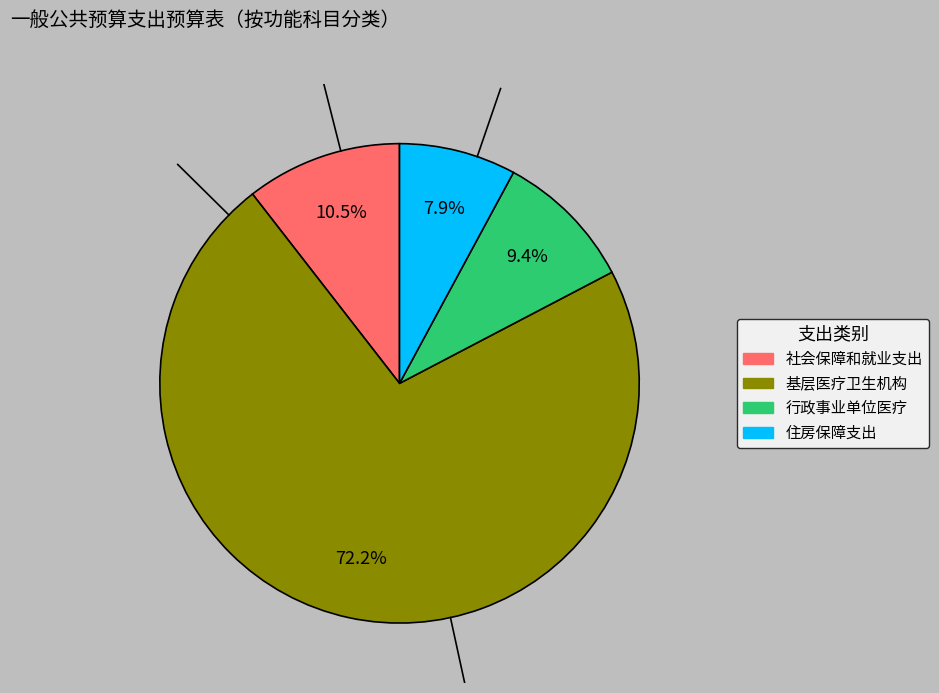

How many slices are in this pie chart?

4